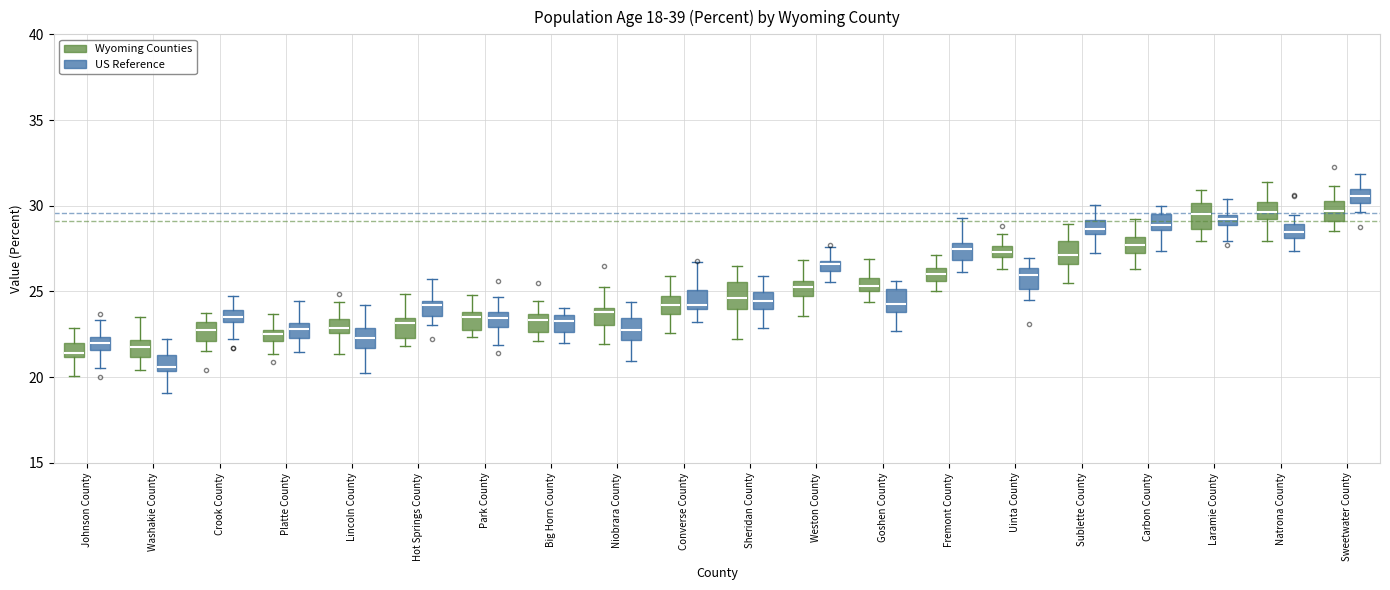

Where is the upper edge of the box for Converse County (Wyoming Counties) on the y-axis? The values are not printed on the chart, so give them approximately, as read against the axis.

24.5